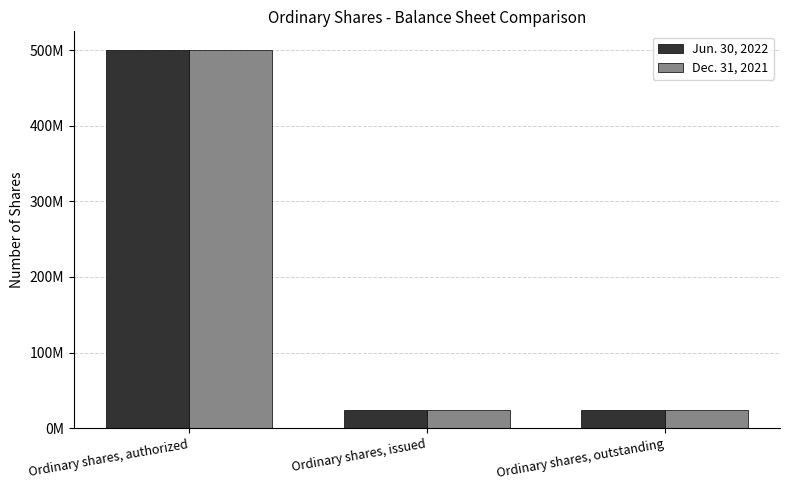

Between Ordinary shares, authorized and Ordinary shares, outstanding, which series saw the biggest shift?

Jun. 30, 2022